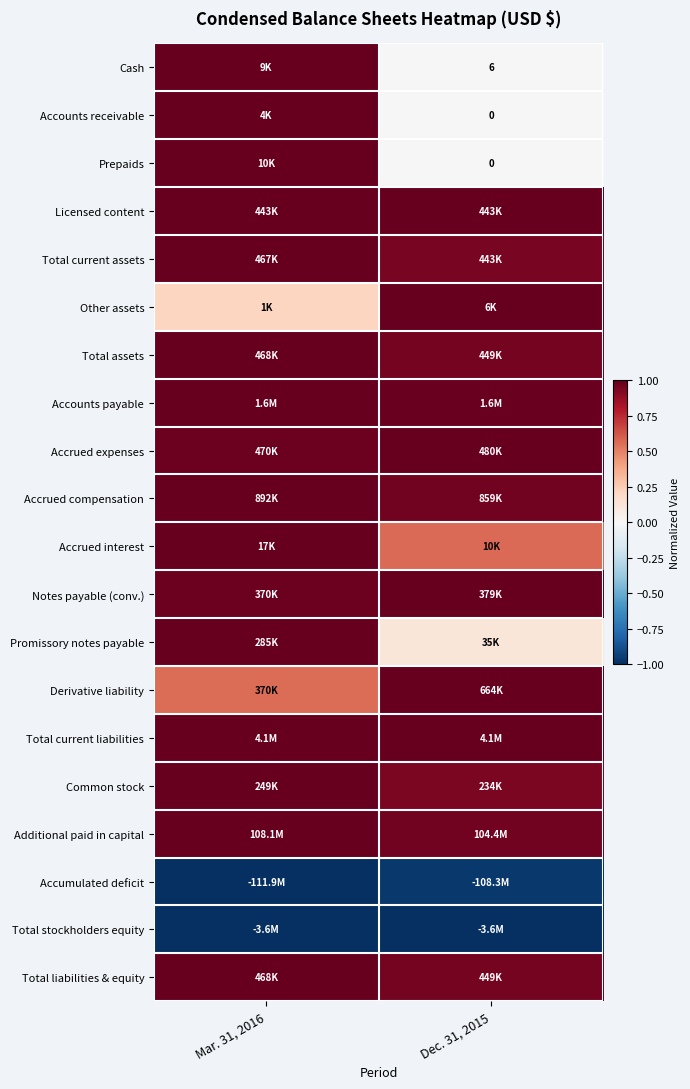

Where is Accumulated deficit nearest to the value 0?

Dec. 31, 2015